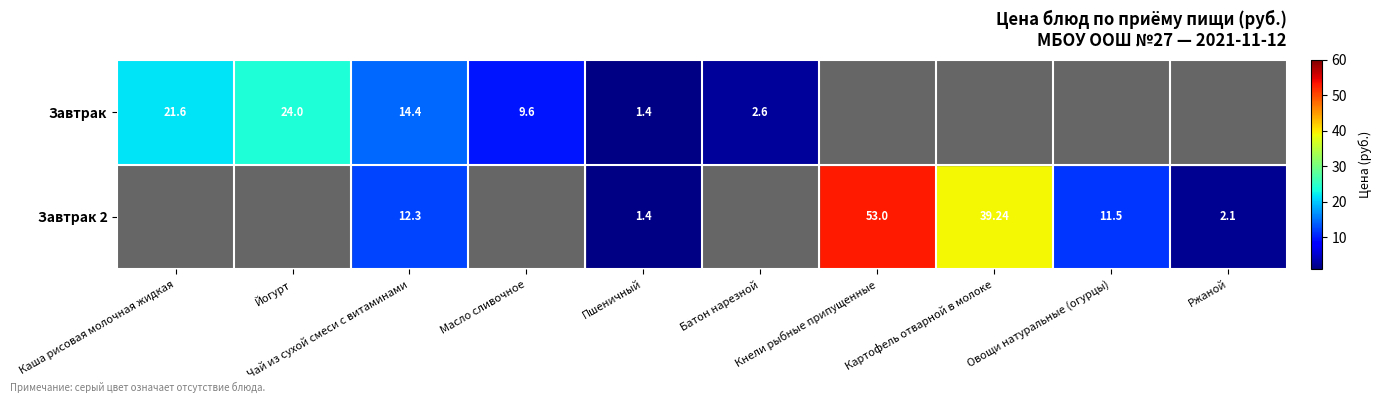

True or false: Завтрак 2 has a value of 0.0 at Йогурт.

True